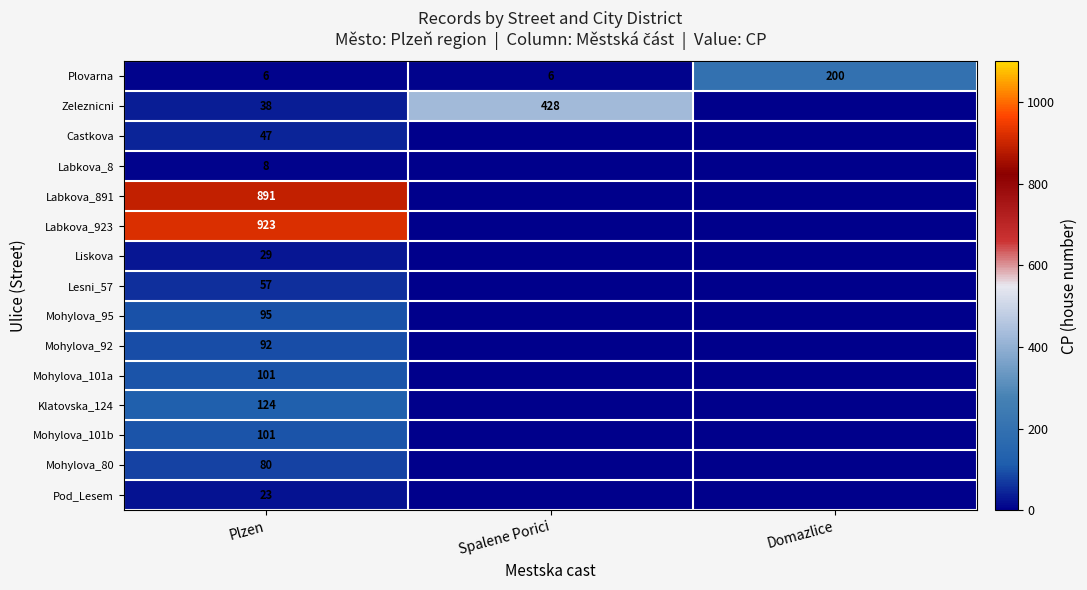

Read the Plovarna value at Spalene Porici.

6